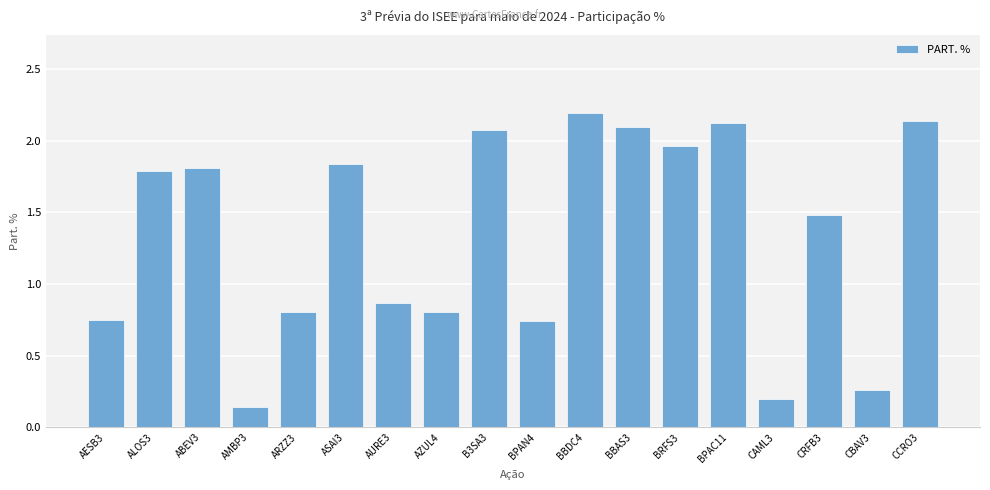

What is the average value?

1.3